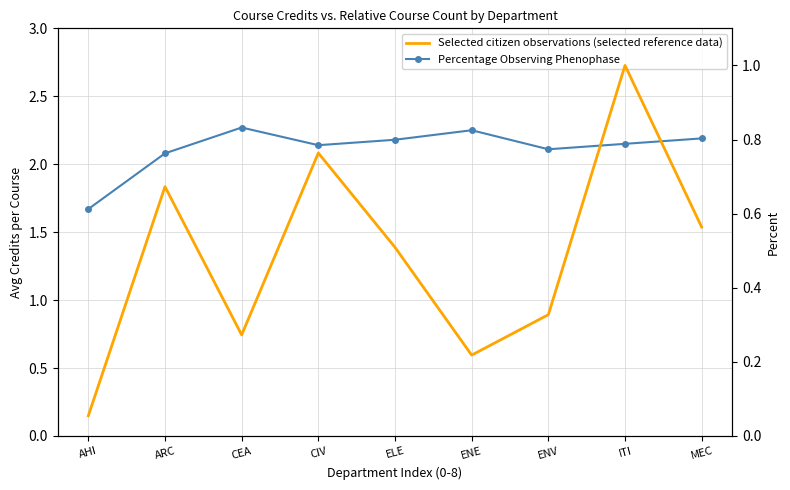

What is the label of the 3rd point from the left?

CEA